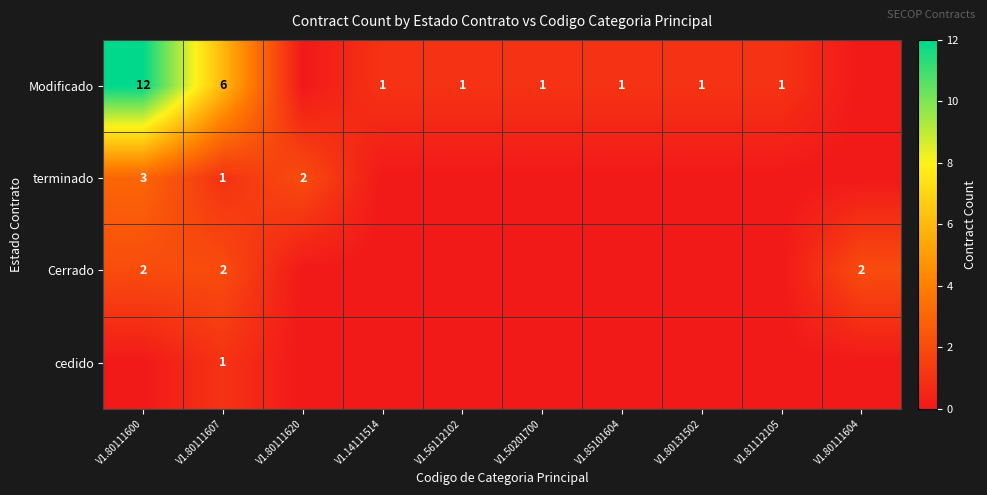

At which category does the chart reach its peak across all series?

V1.80111600